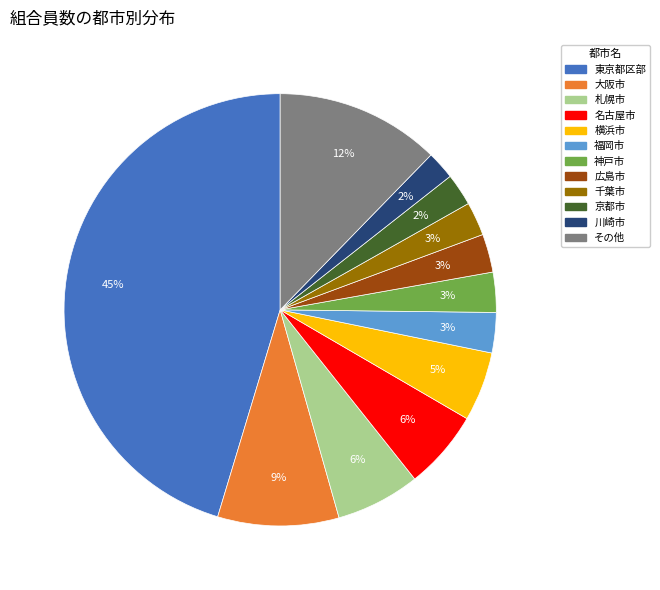

To the nearest percent, what is the average slice percentage?

8%